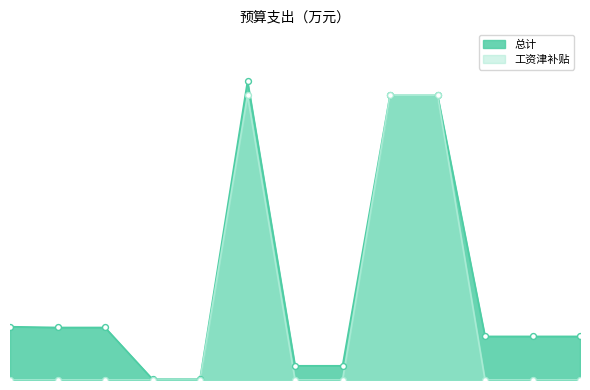

Does the chart have visible grid lines?

No